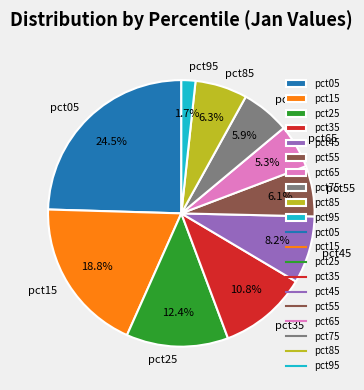

What portion of the pie excludes pct05?

75.5%